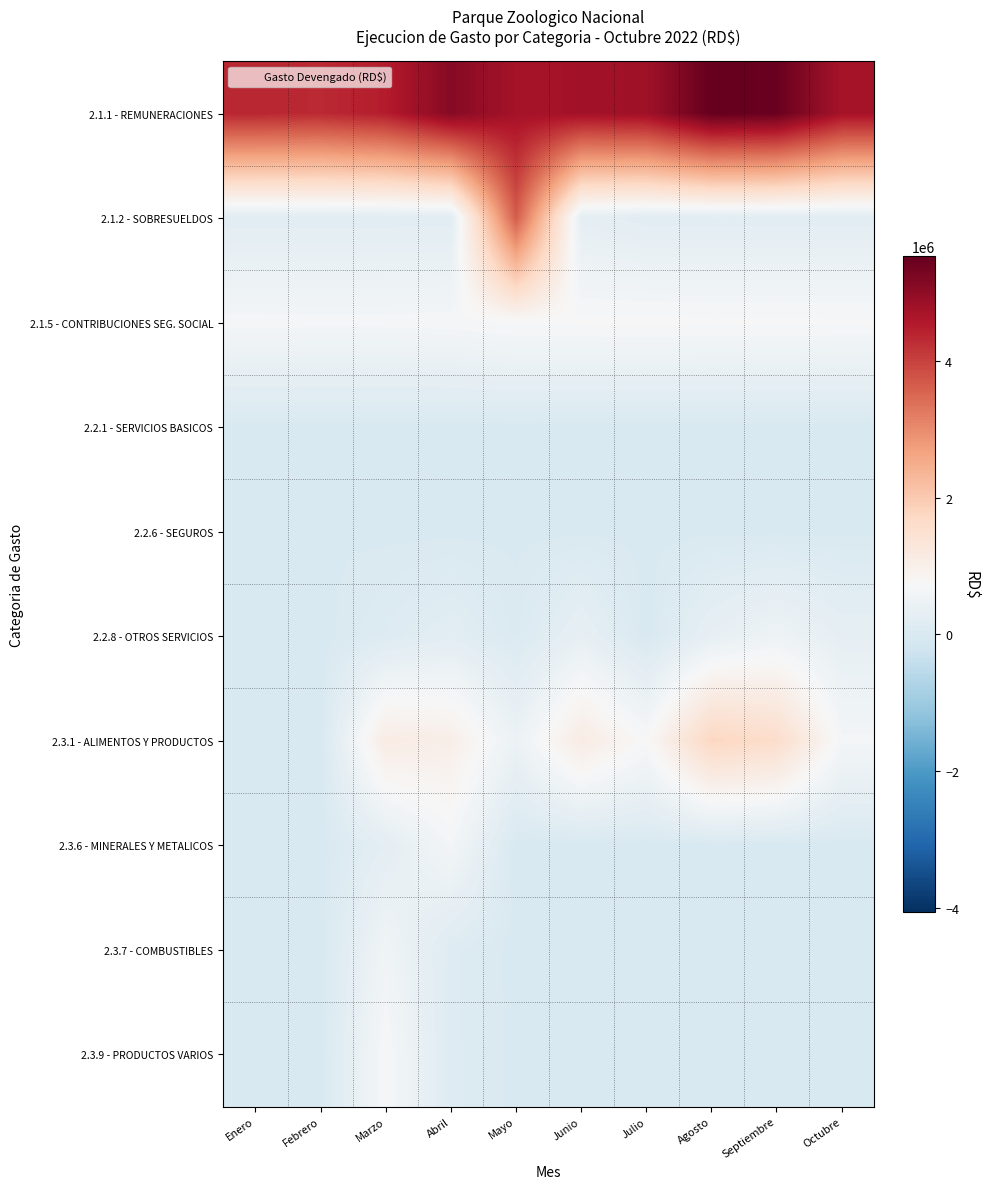

Which category has the highest value across all series?

Agosto